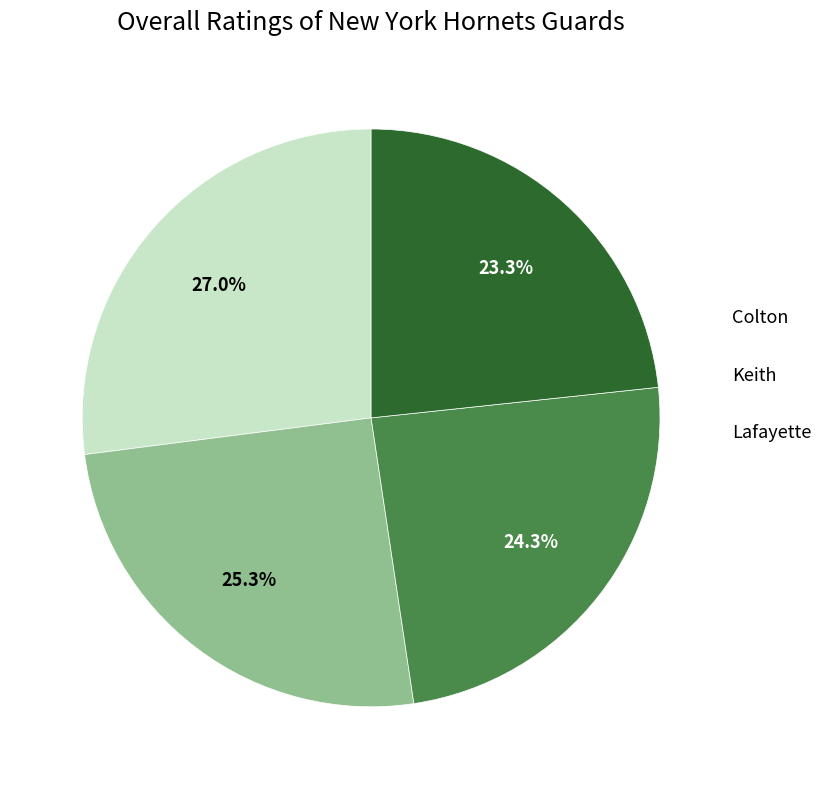

The Deonte slice represents 33% of the pie. True or false?

False